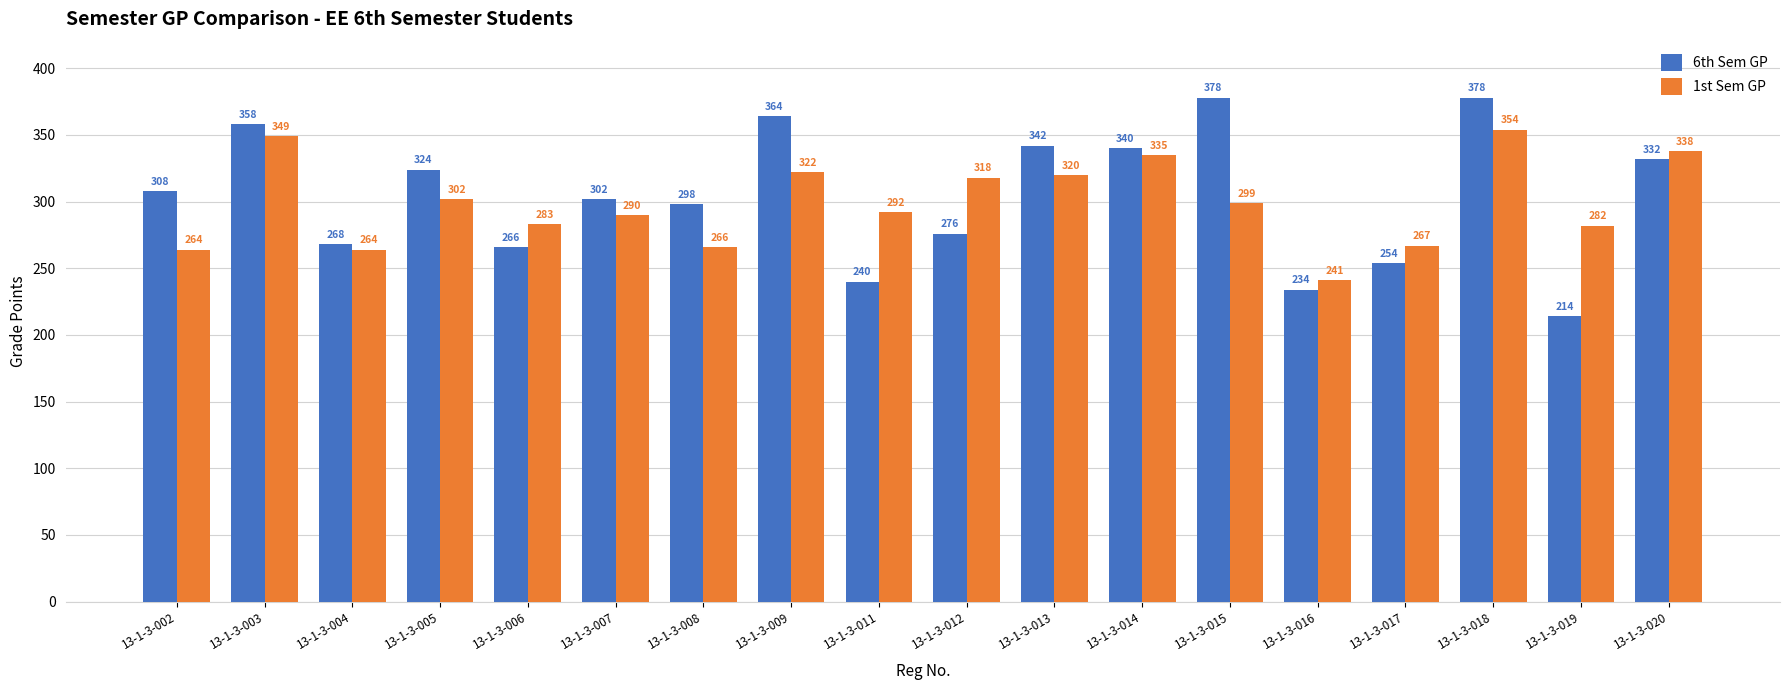

The 6th Sem GP series shows 516 at 13-1-3-008. True or false?

False